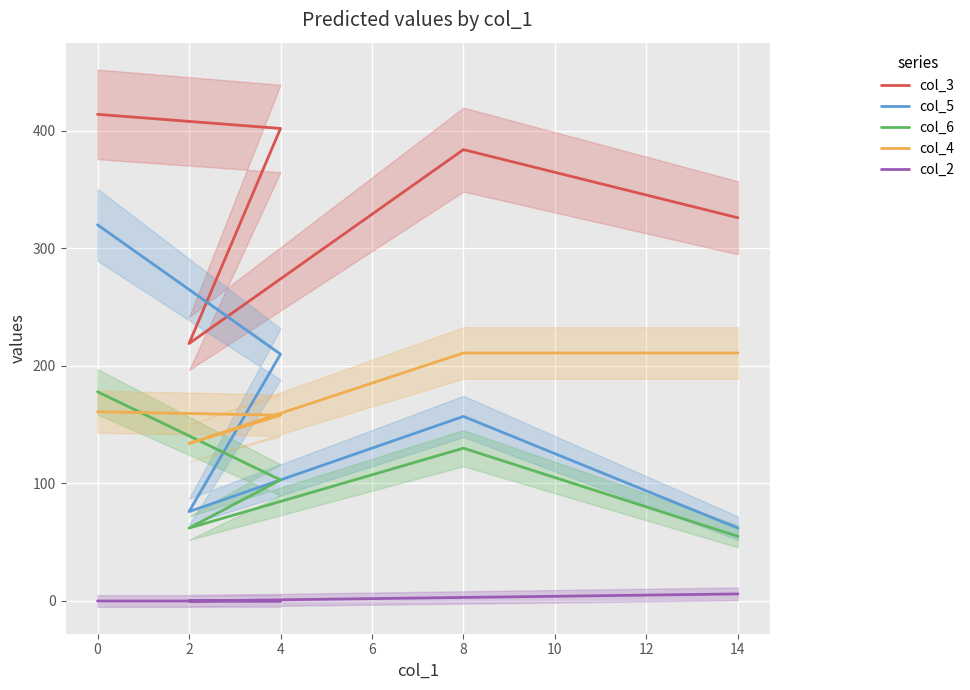

How many positive values does the col_2 series have?

2